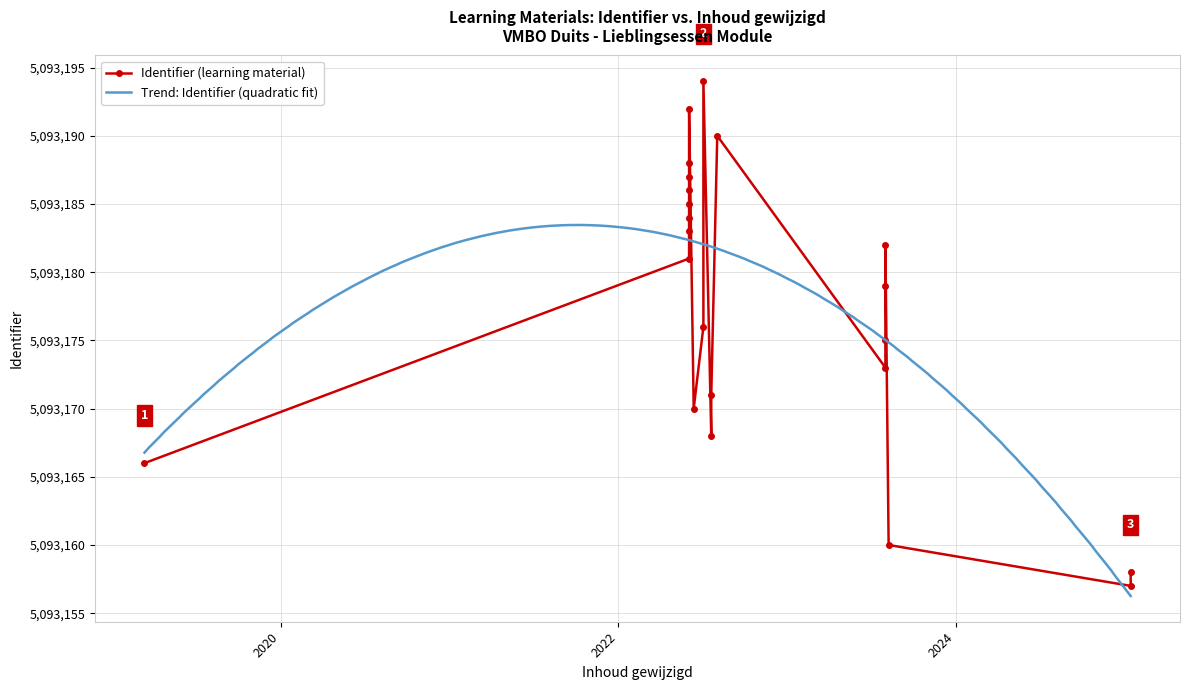

At which label is the value closest to 5093175?

Lieblingsessen (2)